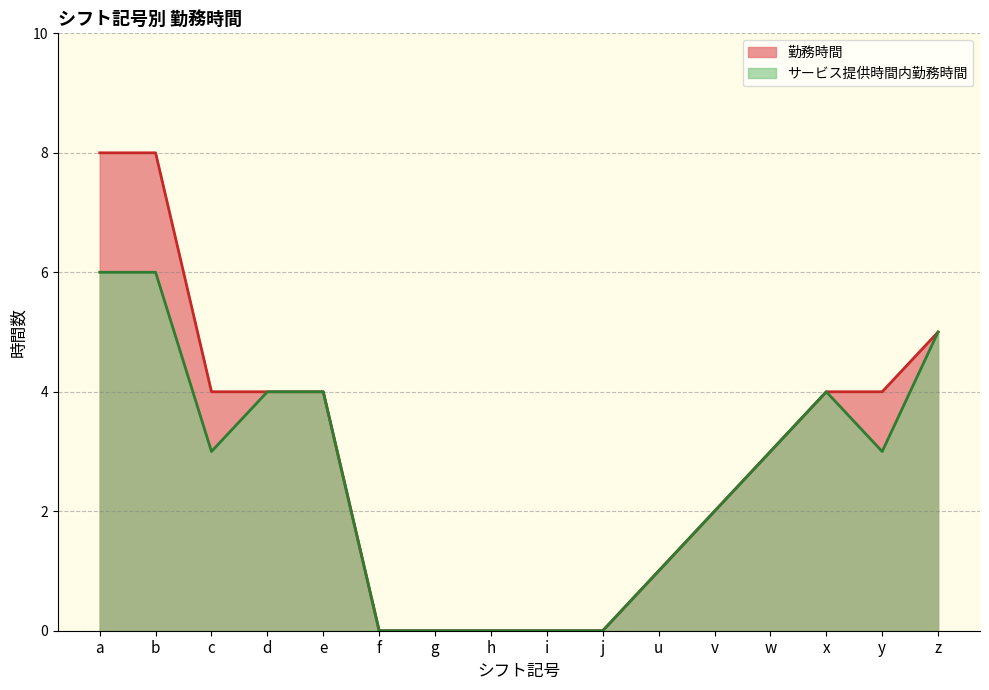

The value of サービス提供時間内勤務時間 at c is 5. True or false?

False